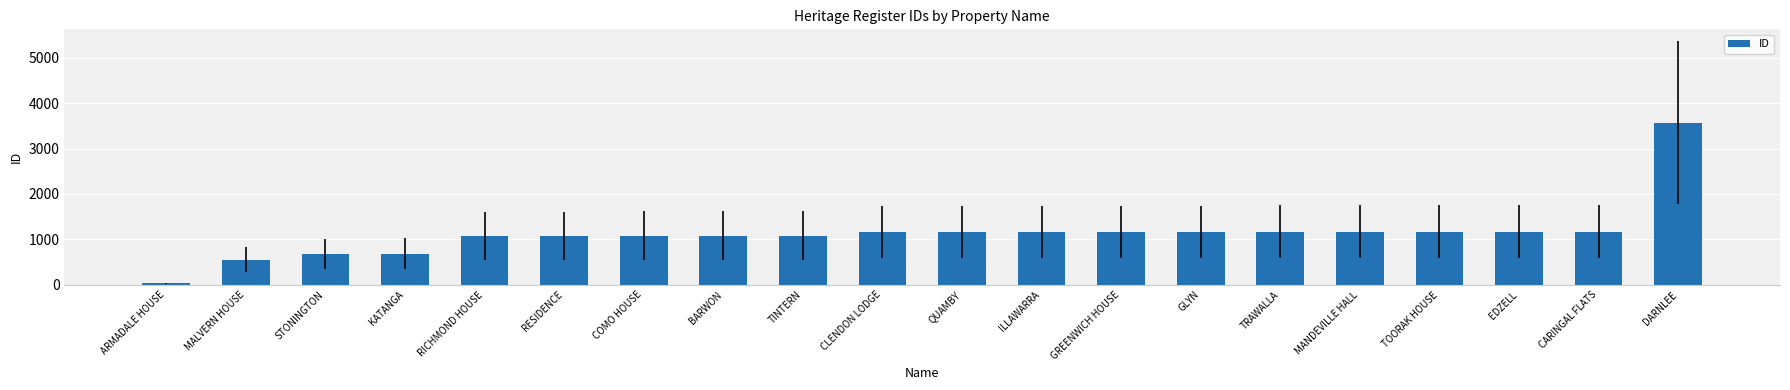

What is the label of the 11th bar from the right?

CLENDON LODGE